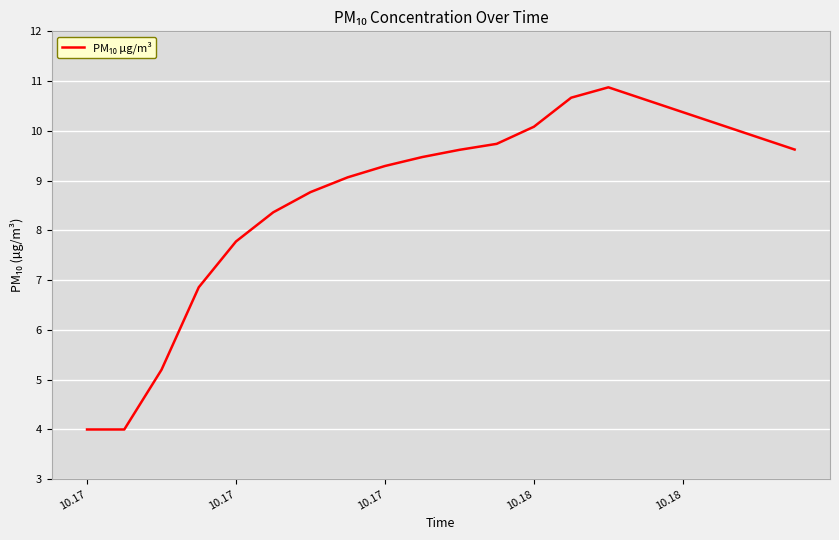

What is the difference between the maximum and minimum values?

6.9